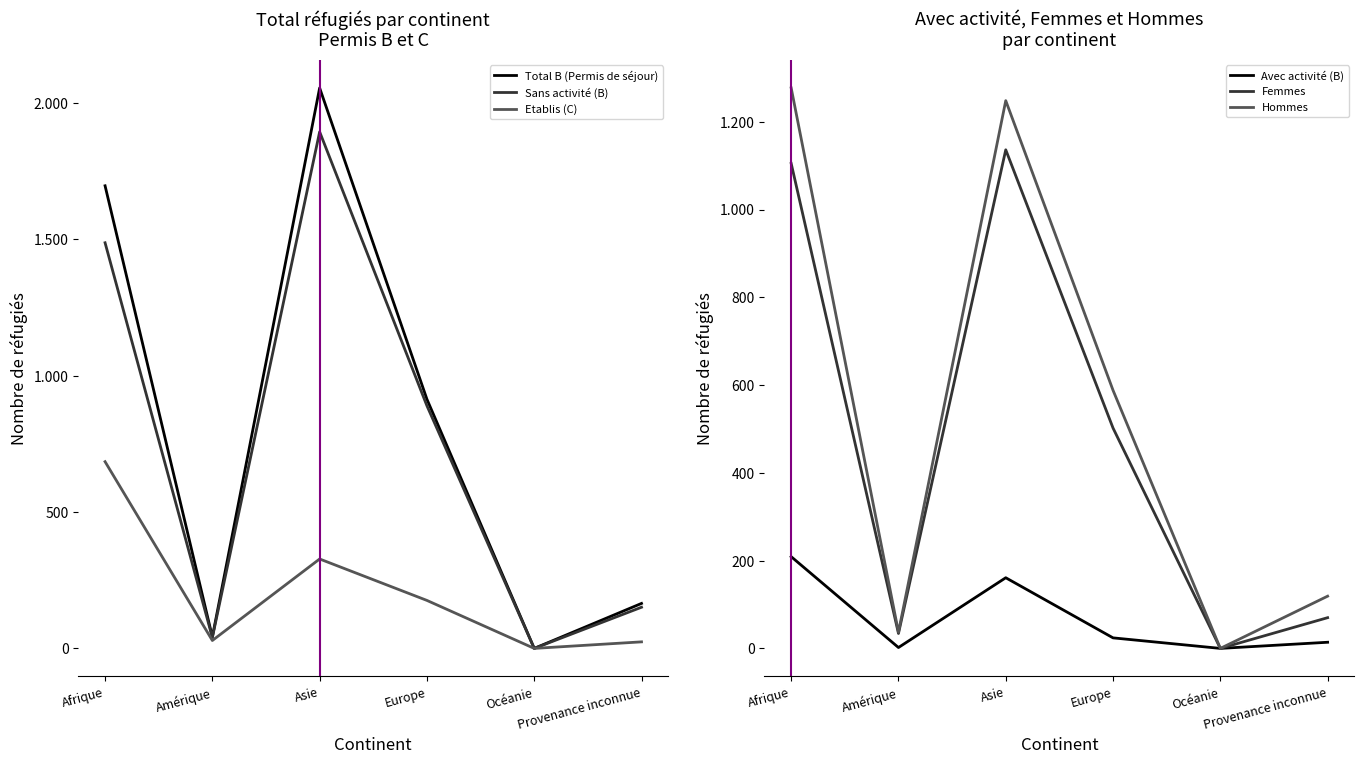

What is the value of the Total B (Permis de séjour) point at the 2nd from the left?

42